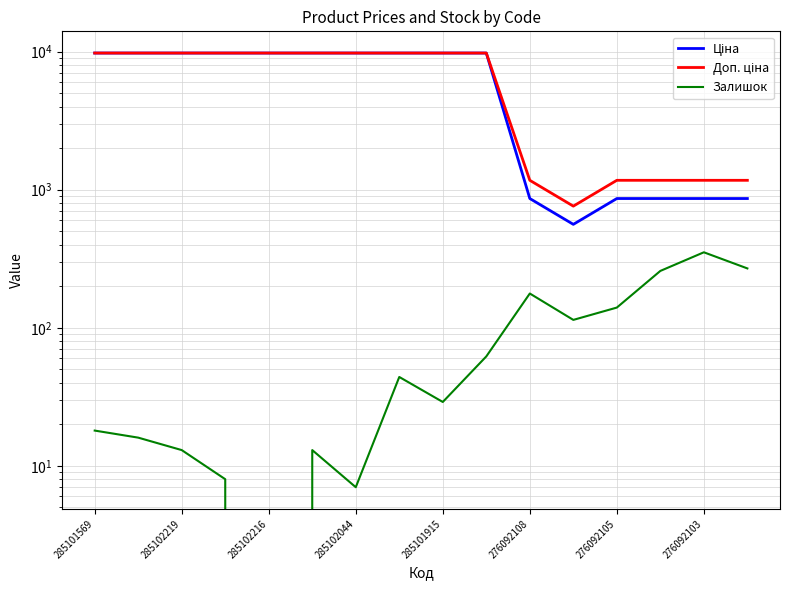

Which category has the highest value across all series?

285101569